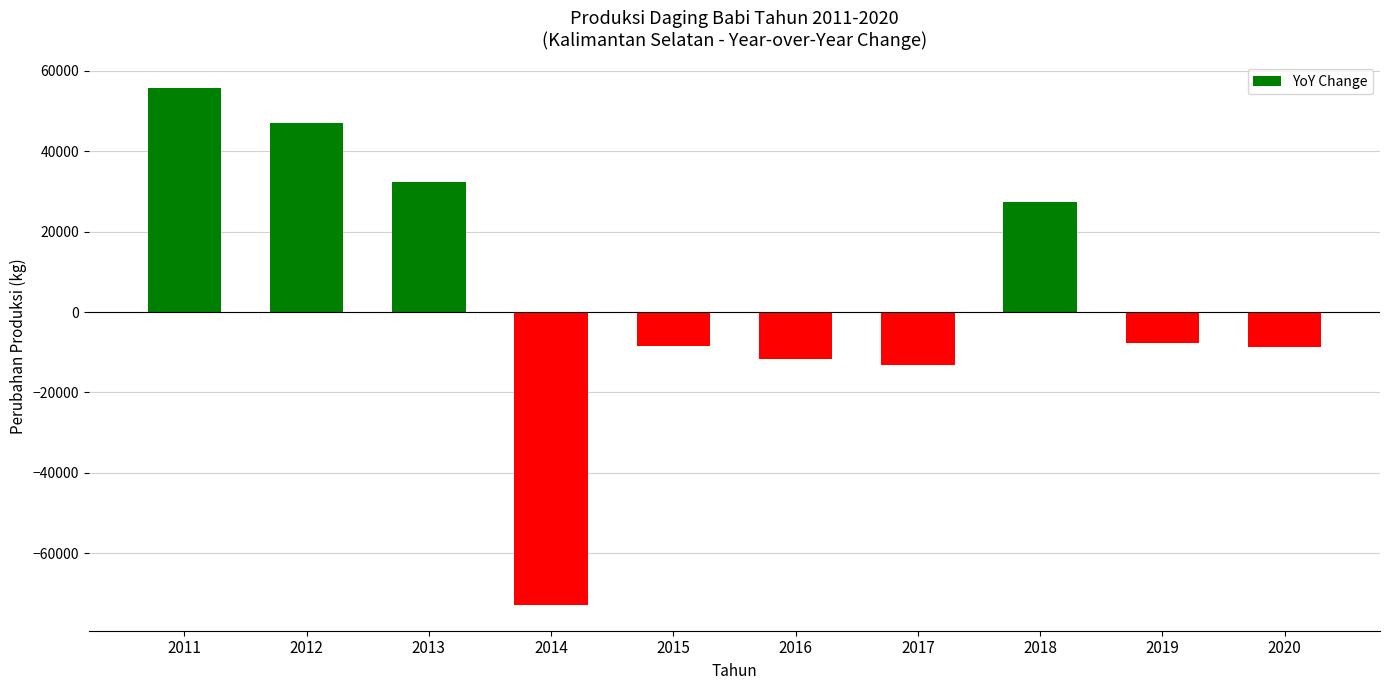

True or false: the data shows 42280.1 at 2013.

False